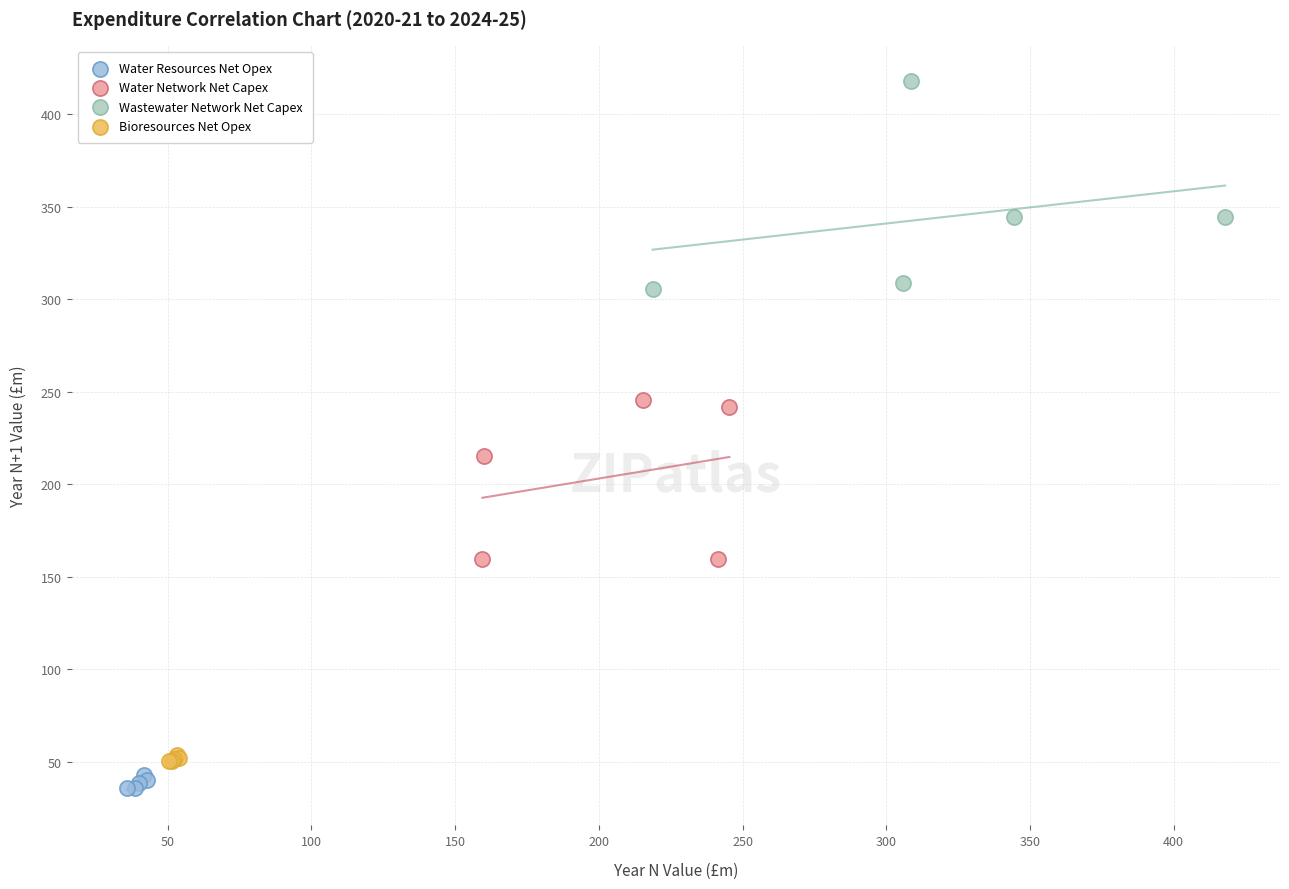

Which series contains the highest Y value?

Wastewater Network Net Capex